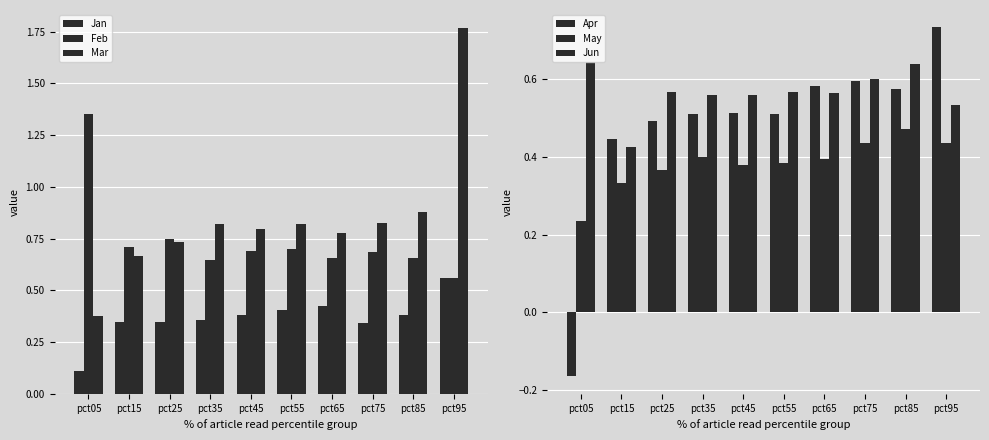

What is the total value across all series at pct45?

3.3